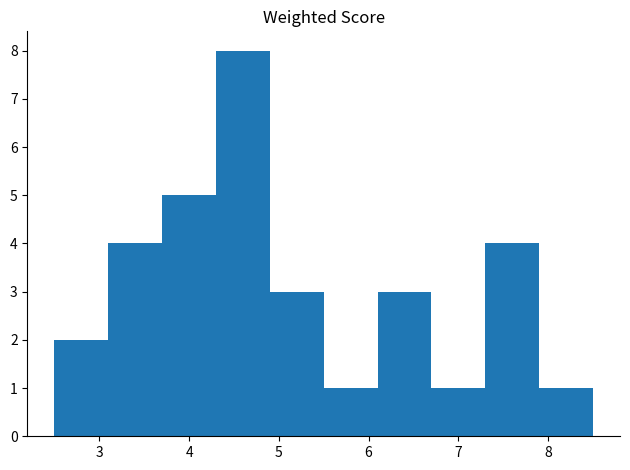

Reading left to right, list every bar in this chart as the range it spans on the x-axis followed by its height. The values are not printed on the chart, so give them approximately, as read against the axis.

2.5 to 3.1: 2
3.1 to 3.7: 4
3.7 to 4.3: 5
4.3 to 4.9: 8
4.9 to 5.5: 3
5.5 to 6.1: 1
6.1 to 6.7: 3
6.7 to 7.3: 1
7.3 to 7.9: 4
7.9 to 8.5: 1